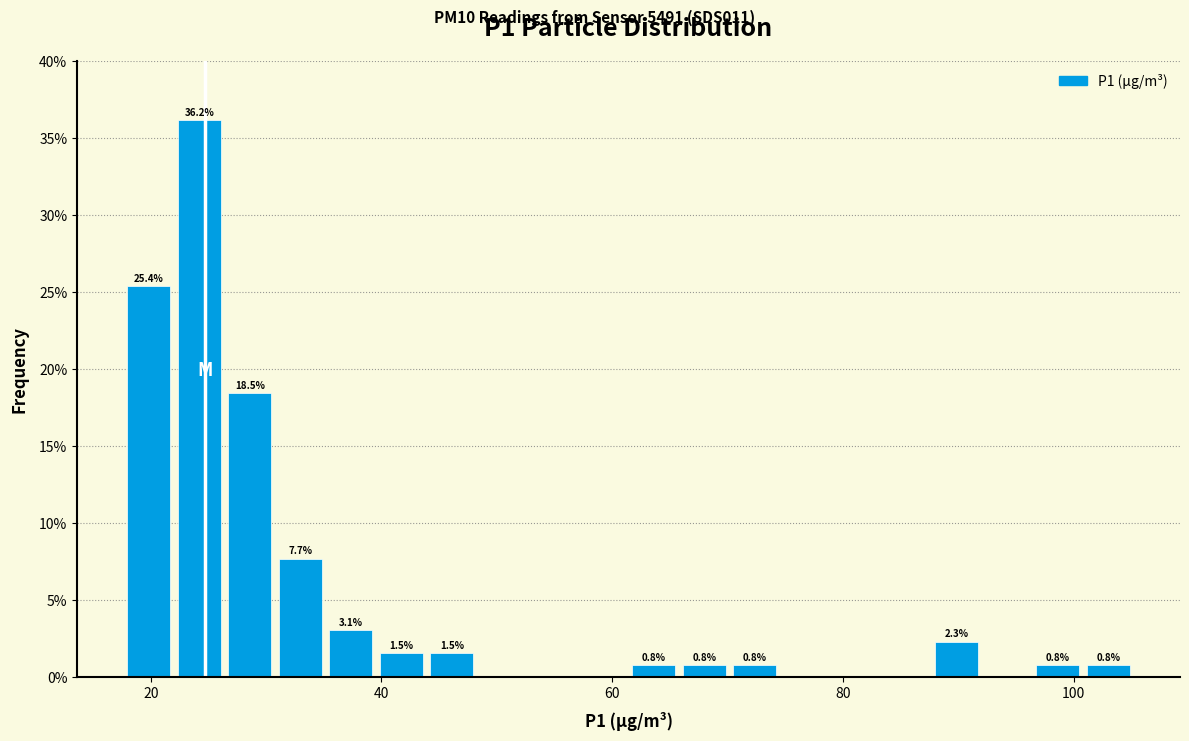

Around what value on the x-axis is the tallest bar? Give the approximate position of its centre, as read against the axis.

24